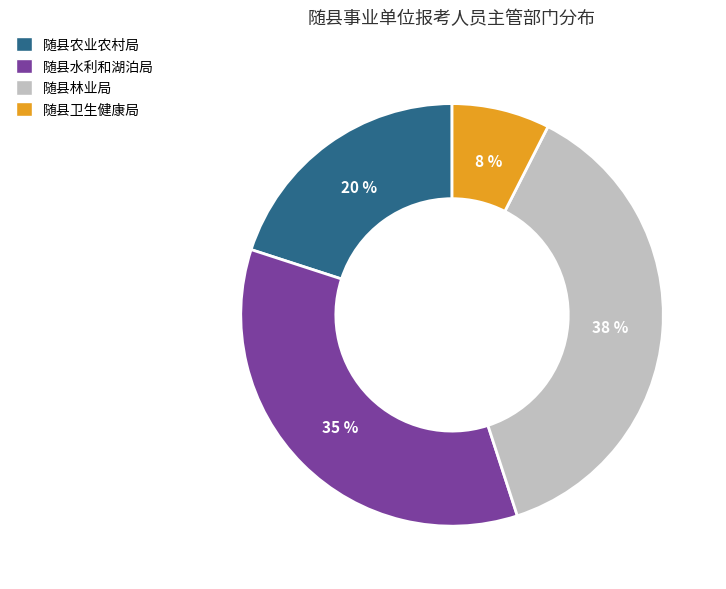

Is it true that 随县农业农村局 is 26% of the pie?

False